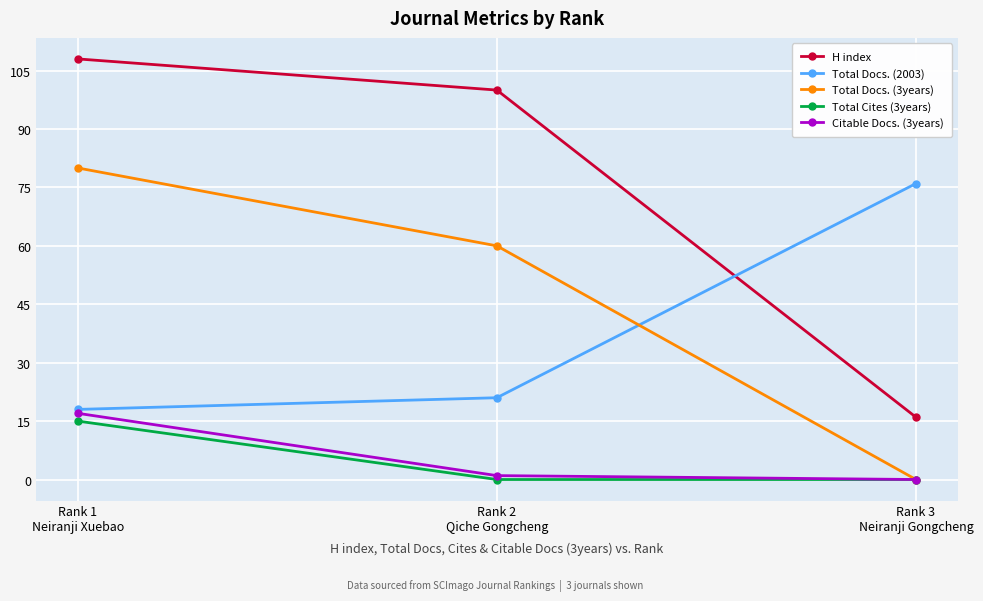

What is the total value across all series at Rank 1
Neiranji Xuebao?

238